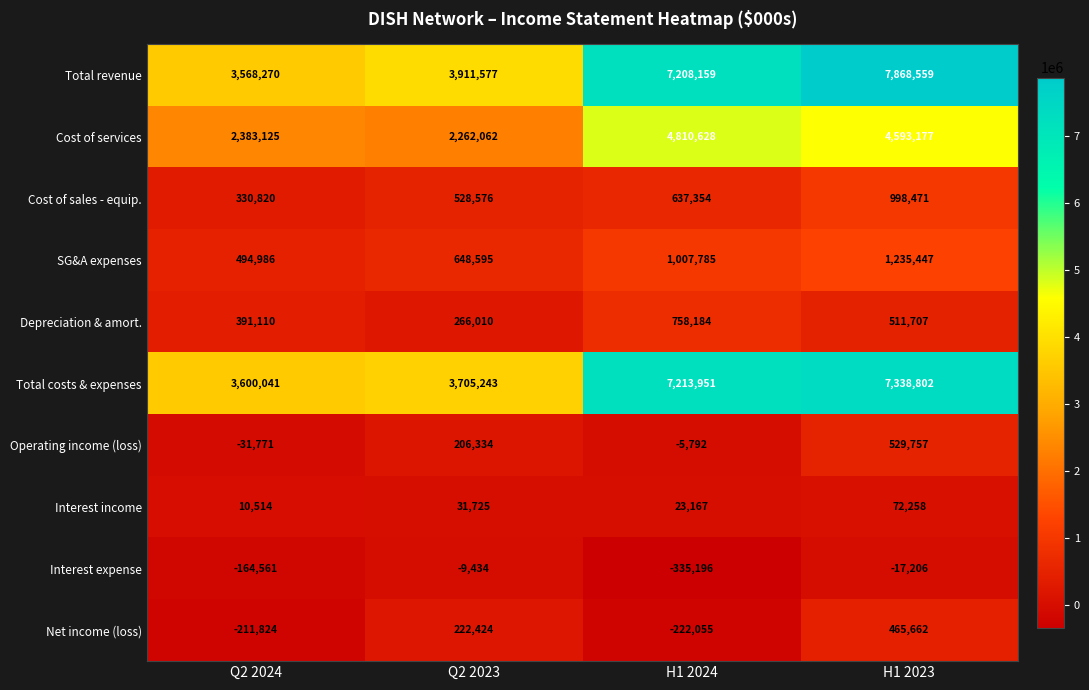

At which category is the sum across all series the highest?

H1 2023